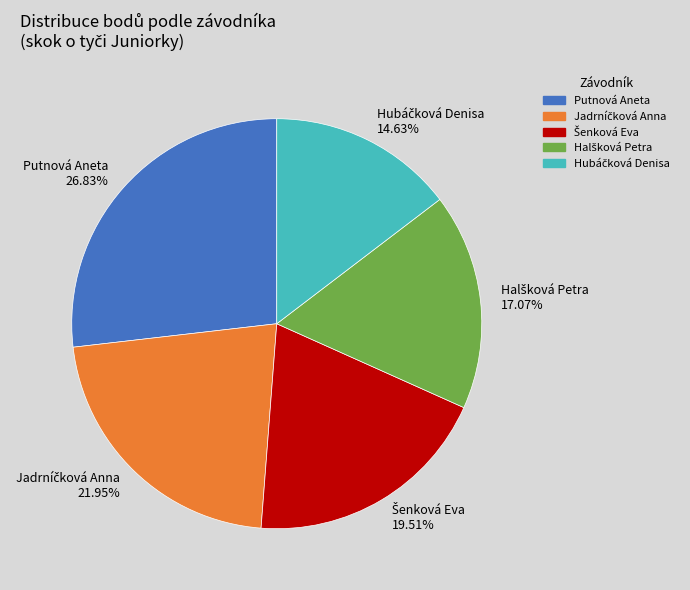

Which category has the biggest portion of the pie?

Putnová Aneta